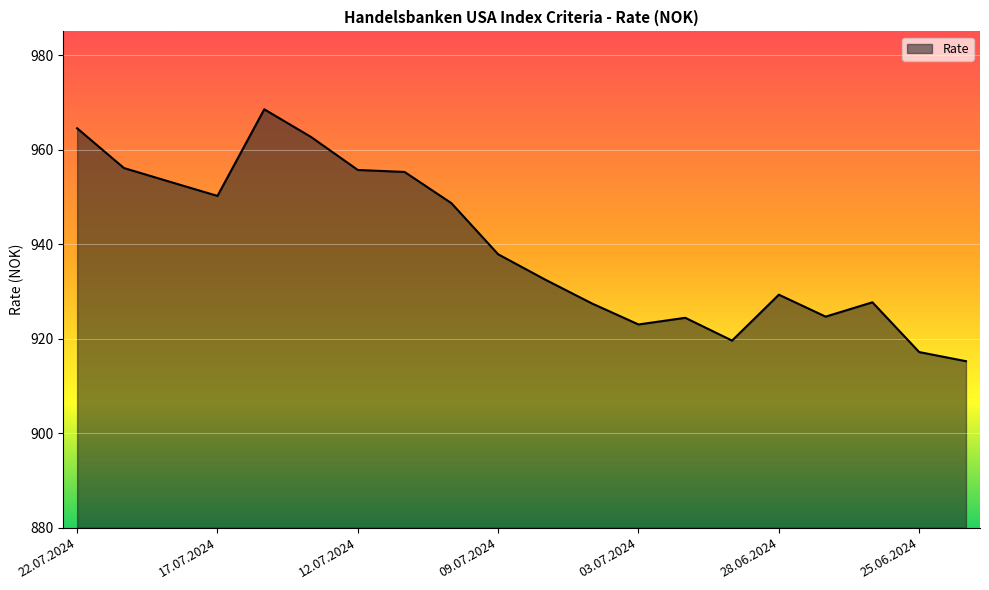

What is the greatest value displayed?

968.5